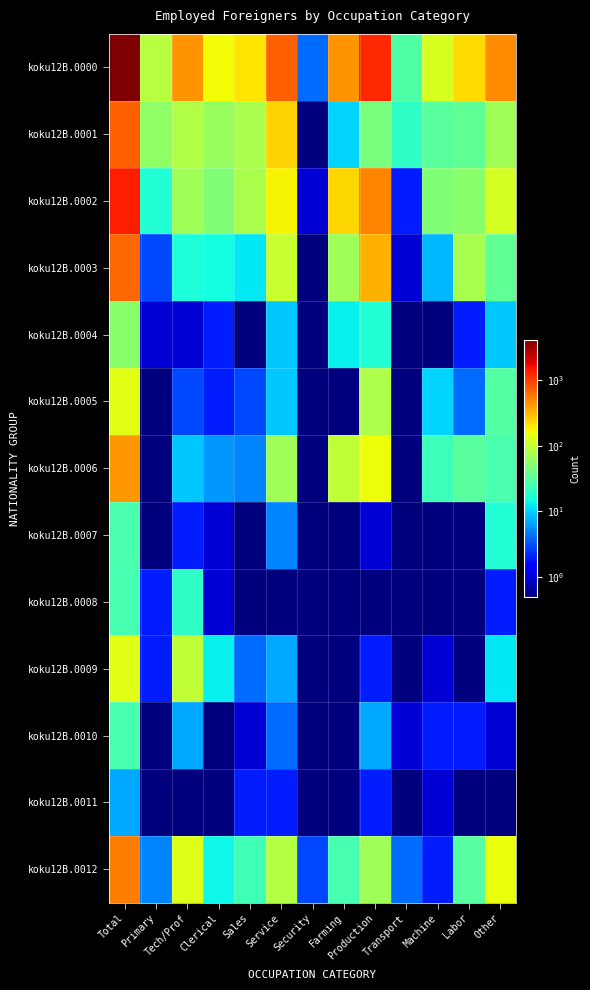

What is the spread (max minus min) of values at Clerical?

163.9